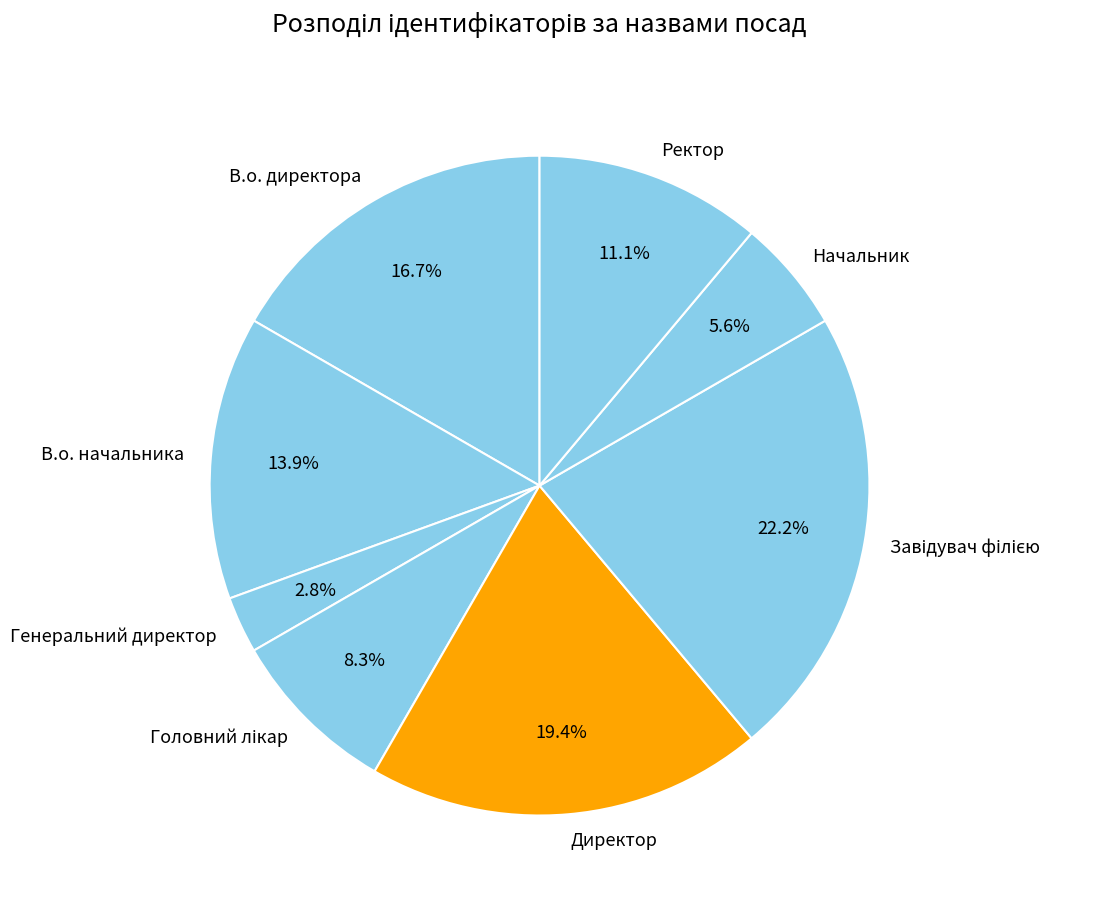

How much of the chart is everything except В.о. начальника?

86.1%